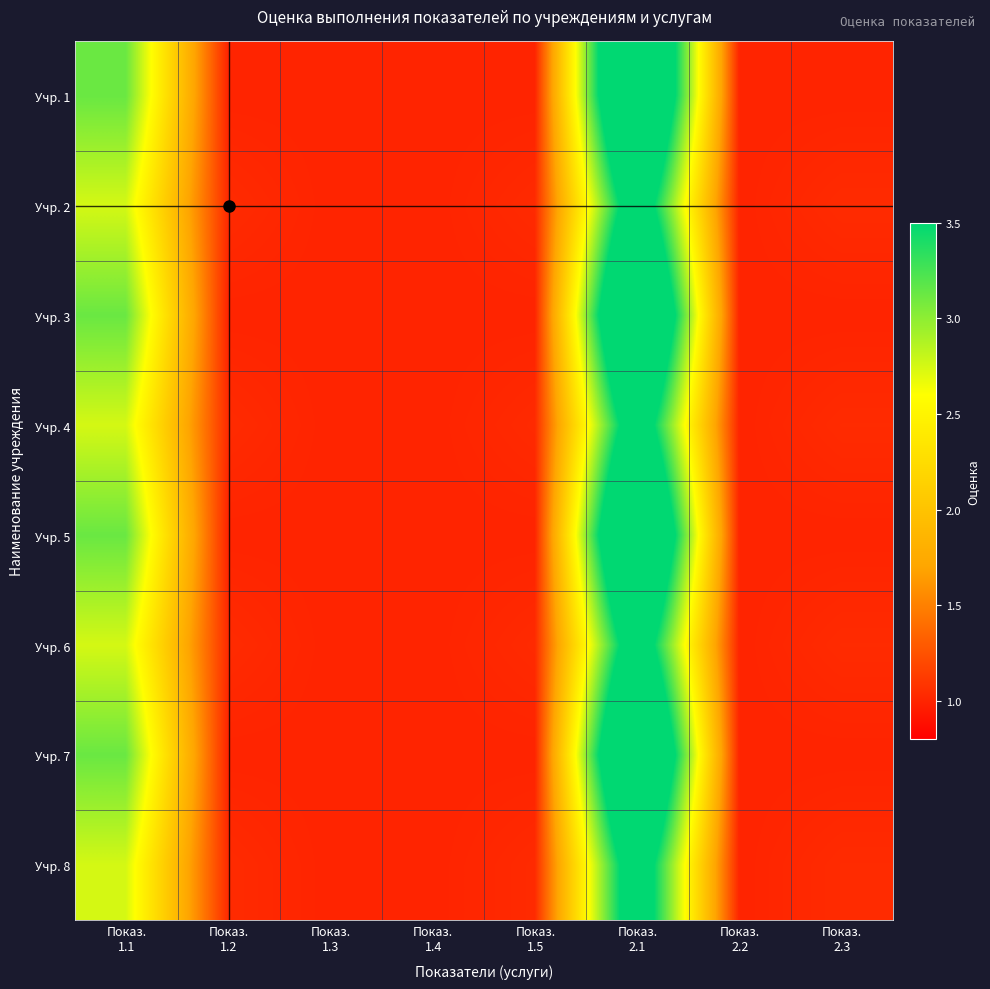

Reading right to left, transcribe all the data shown in this chart.

Учр. 1: Показ.
2.3=1.0	Показ.
2.2=1.0	Показ.
2.1=5.0	Показ.
1.5=1.0	Показ.
1.4=1.0	Показ.
1.3=1.0	Показ.
1.2=1.0	Показ.
1.1=3.1
Учр. 2: Показ.
2.3=1.0	Показ.
2.2=1.0	Показ.
2.1=4.0	Показ.
1.5=1.0	Показ.
1.4=1.0	Показ.
1.3=1.0	Показ.
1.2=1.0	Показ.
1.1=2.8
Учр. 3: Показ.
2.3=1.0	Показ.
2.2=1.0	Показ.
2.1=5.0	Показ.
1.5=1.0	Показ.
1.4=1.0	Показ.
1.3=1.0	Показ.
1.2=1.0	Показ.
1.1=3.1
Учр. 4: Показ.
2.3=1.0	Показ.
2.2=1.0	Показ.
2.1=4.0	Показ.
1.5=1.0	Показ.
1.4=1.0	Показ.
1.3=1.0	Показ.
1.2=1.0	Показ.
1.1=2.8
Учр. 5: Показ.
2.3=1.0	Показ.
2.2=1.0	Показ.
2.1=5.0	Показ.
1.5=1.0	Показ.
1.4=1.0	Показ.
1.3=1.0	Показ.
1.2=1.0	Показ.
1.1=3.1
Учр. 6: Показ.
2.3=1.0	Показ.
2.2=1.0	Показ.
2.1=4.0	Показ.
1.5=1.0	Показ.
1.4=1.0	Показ.
1.3=1.0	Показ.
1.2=1.0	Показ.
1.1=2.8
Учр. 7: Показ.
2.3=1.0	Показ.
2.2=1.0	Показ.
2.1=5.0	Показ.
1.5=1.0	Показ.
1.4=1.0	Показ.
1.3=1.0	Показ.
1.2=1.0	Показ.
1.1=3.1
Учр. 8: Показ.
2.3=1.0	Показ.
2.2=1.0	Показ.
2.1=4.0	Показ.
1.5=1.0	Показ.
1.4=1.0	Показ.
1.3=1.0	Показ.
1.2=1.0	Показ.
1.1=2.8